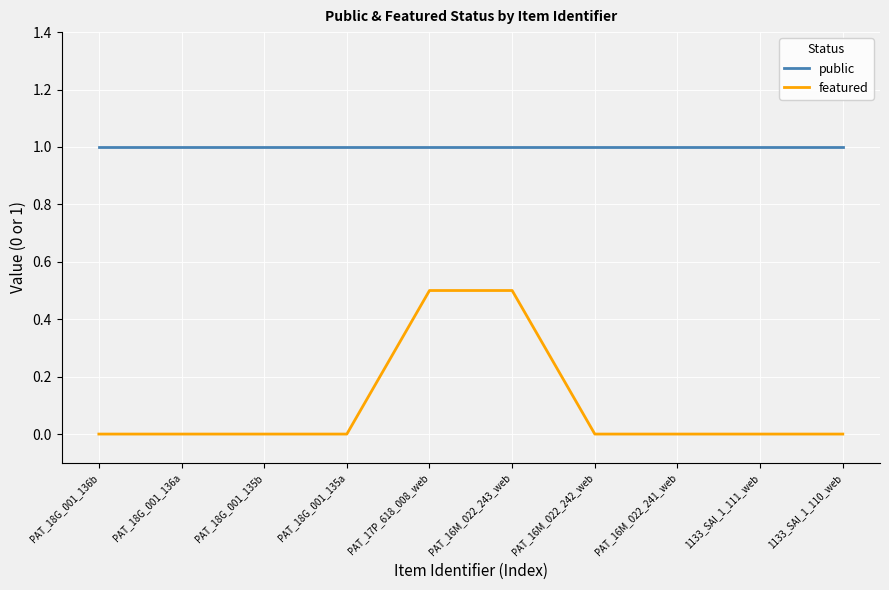

Rank the series by their maximum value, from highest to lowest.

public, featured